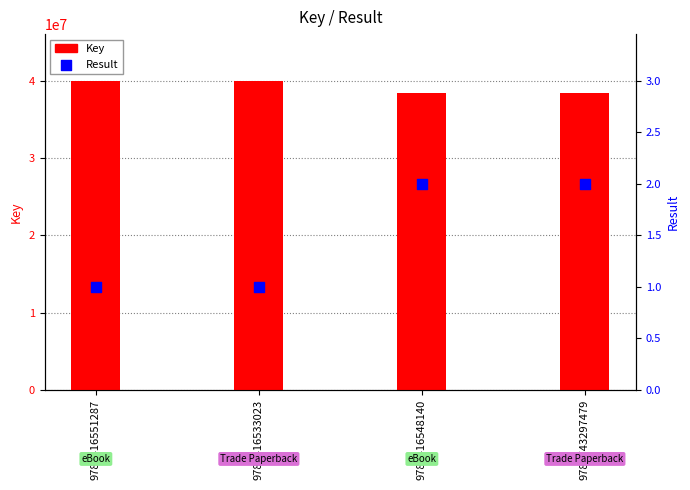

Which series contains the highest Y value?

Key